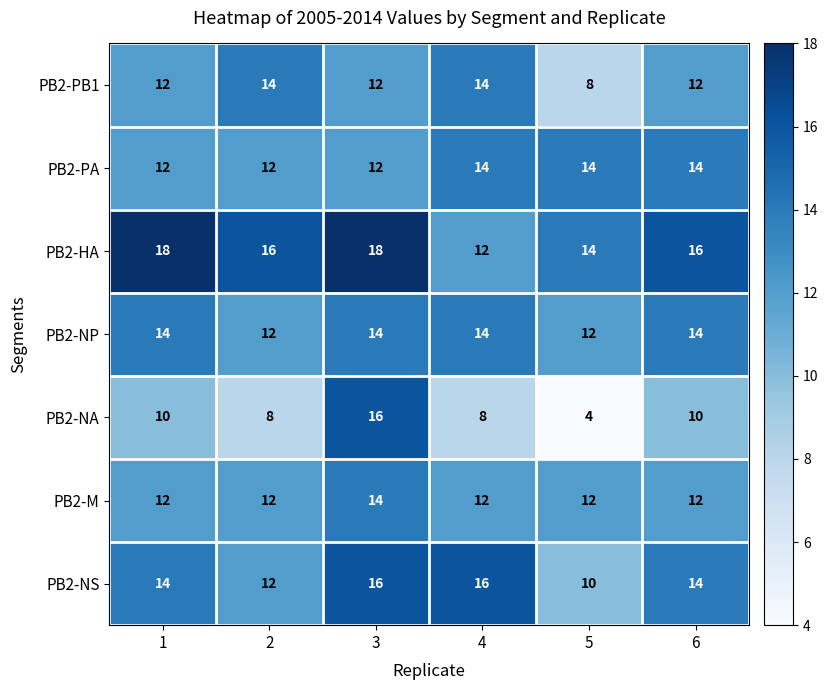

Is it true that PB2-M equals 12 at 2?

True